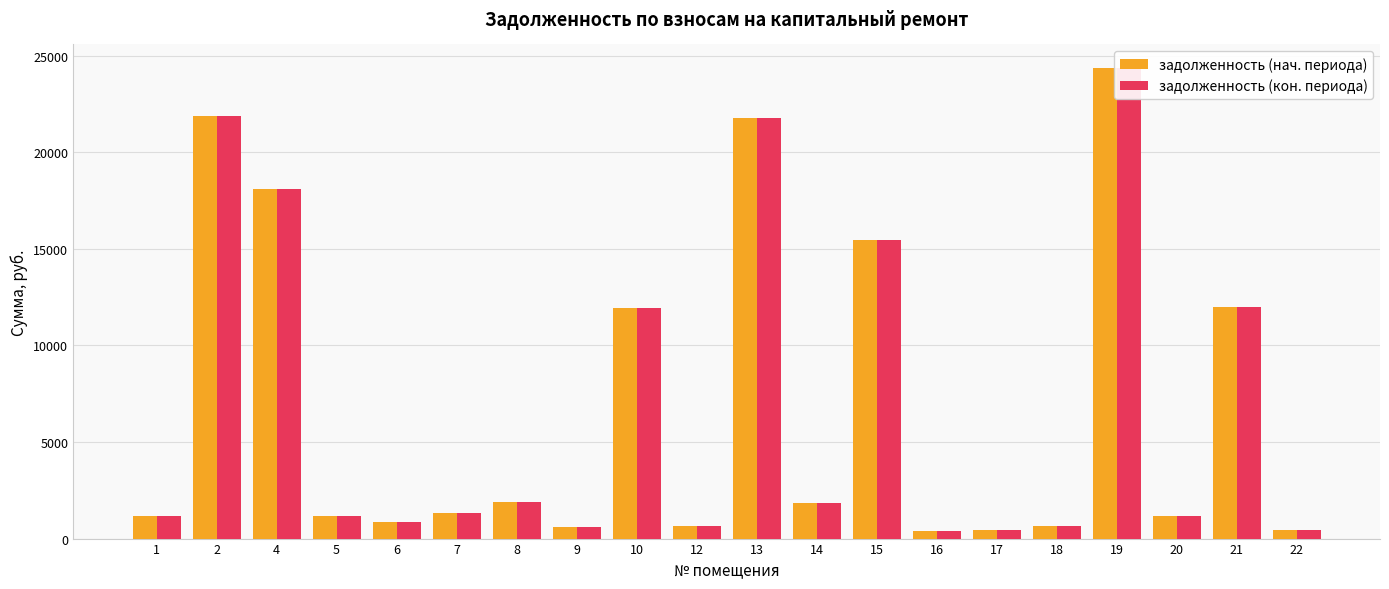

Reading left to right, extract all data points from this chart.

задолженность (нач. периода): 1=1163.9	2=21895.4	4=18103.1	5=1161.2	6=853.5	7=1307.4	8=1876.8	9=603.5	10=11918.5	12=631.7	13=21782.6	14=1865.1	15=15461.9	16=369.9	17=446.2	18=634.6	19=24362.6	20=1172.7	21=11986.0	22=429.7
задолженность (кон. периода): 1=1163.9	2=21895.4	4=18103.1	5=1161.2	6=853.5	7=1307.4	8=1876.8	9=603.5	10=11918.5	12=631.7	13=21782.6	14=1865.1	15=15461.9	16=369.9	17=446.2	18=634.6	19=24362.6	20=1172.7	21=11986.0	22=429.7